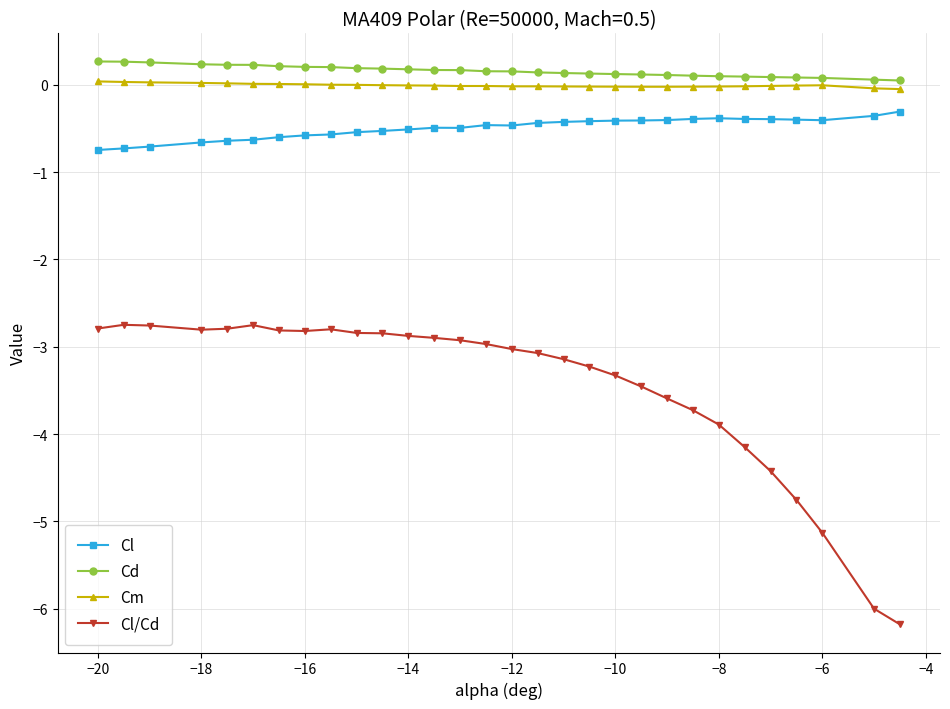

What is the maximum value shown in the chart?

0.3